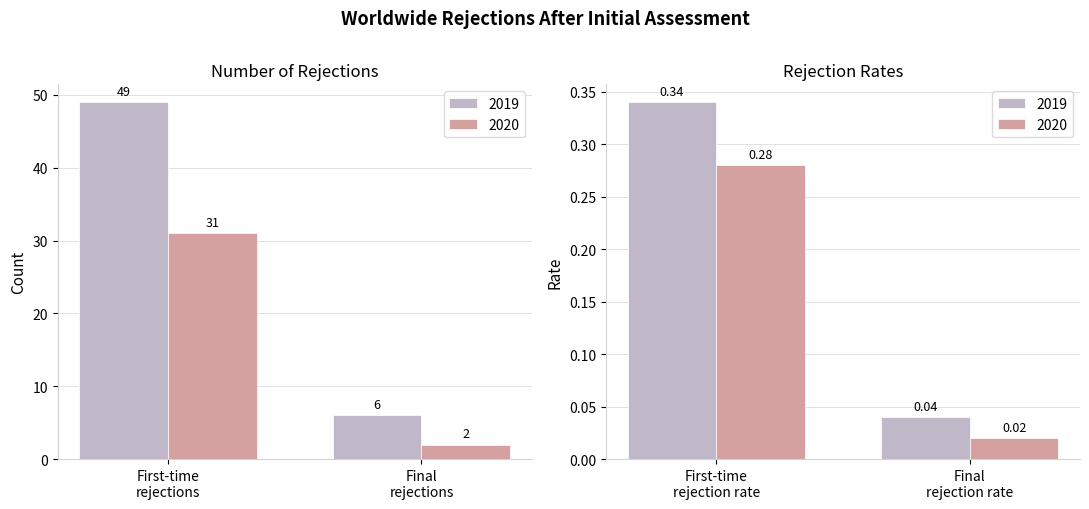

What is the difference between the 2019 values at First-time rejection rate and Total number of final rejections?

5.7